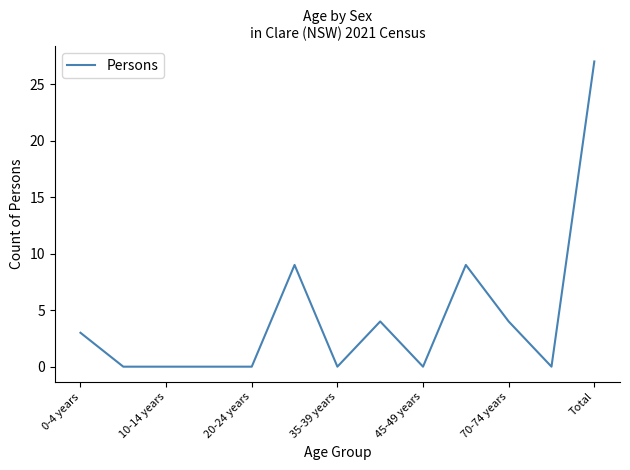

What is the difference between the maximum and minimum values?

27